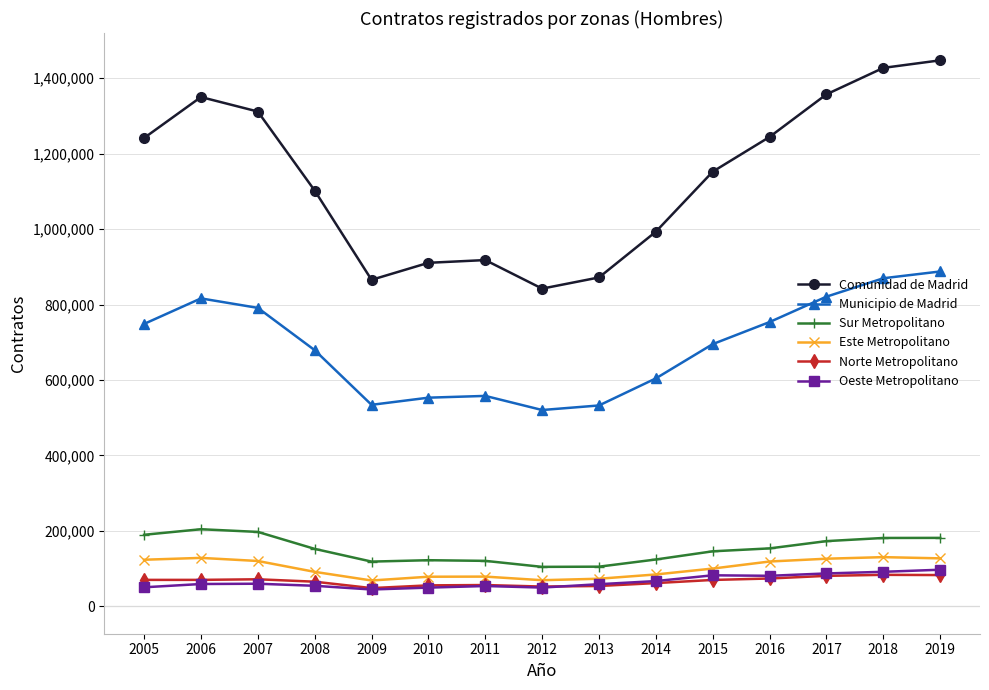

Is it true that Sur Metropolitano equals 83676 at 2017?

False